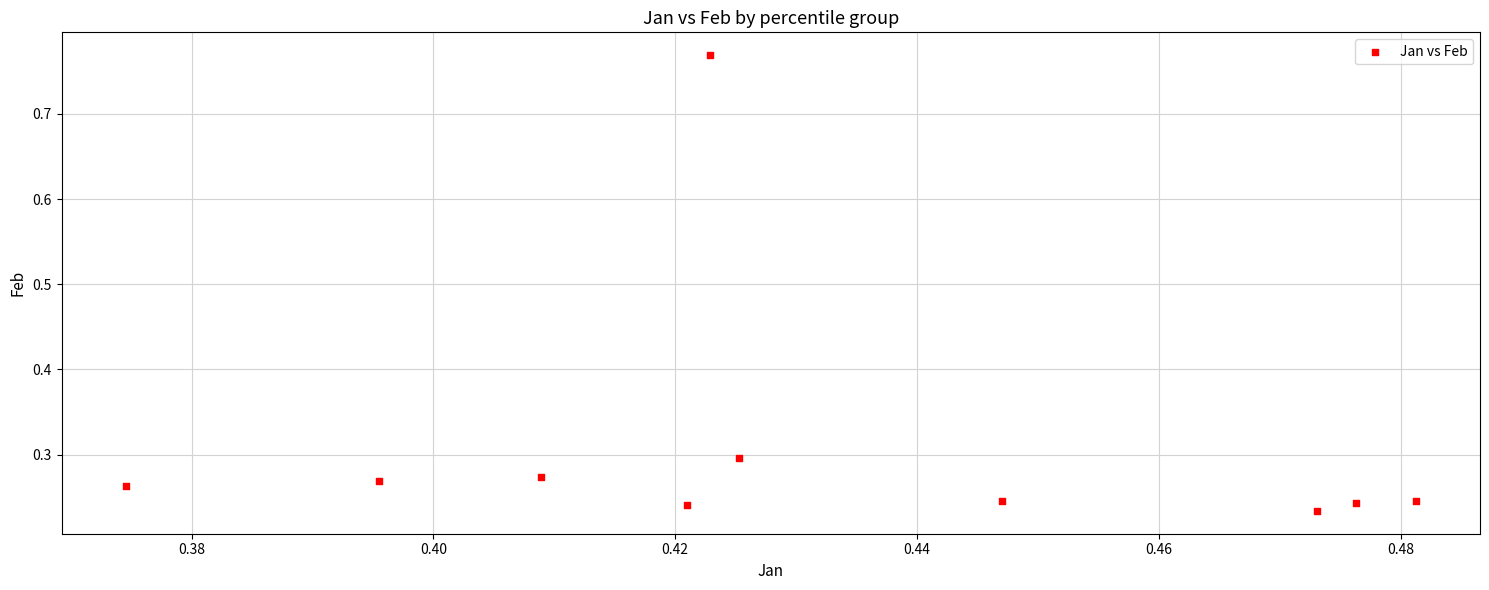

What is the range of Y values (max minus min)?

0.5